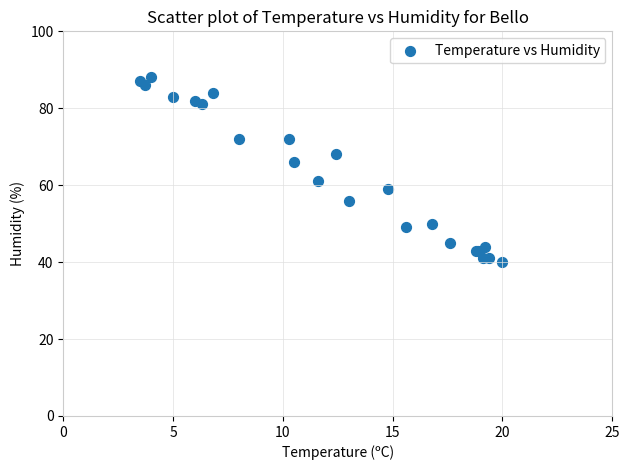

What Y value in the scatter plot is closest to 64?

66